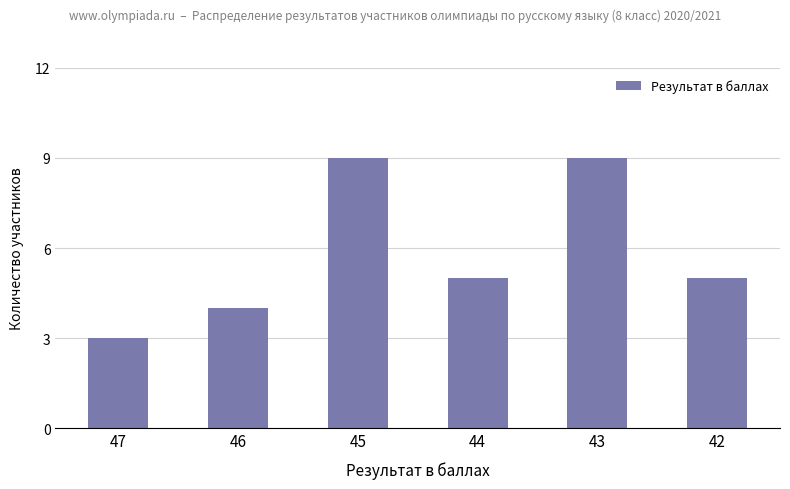

Approximately how many times larger is the value at 45 compared to 46?

2.2